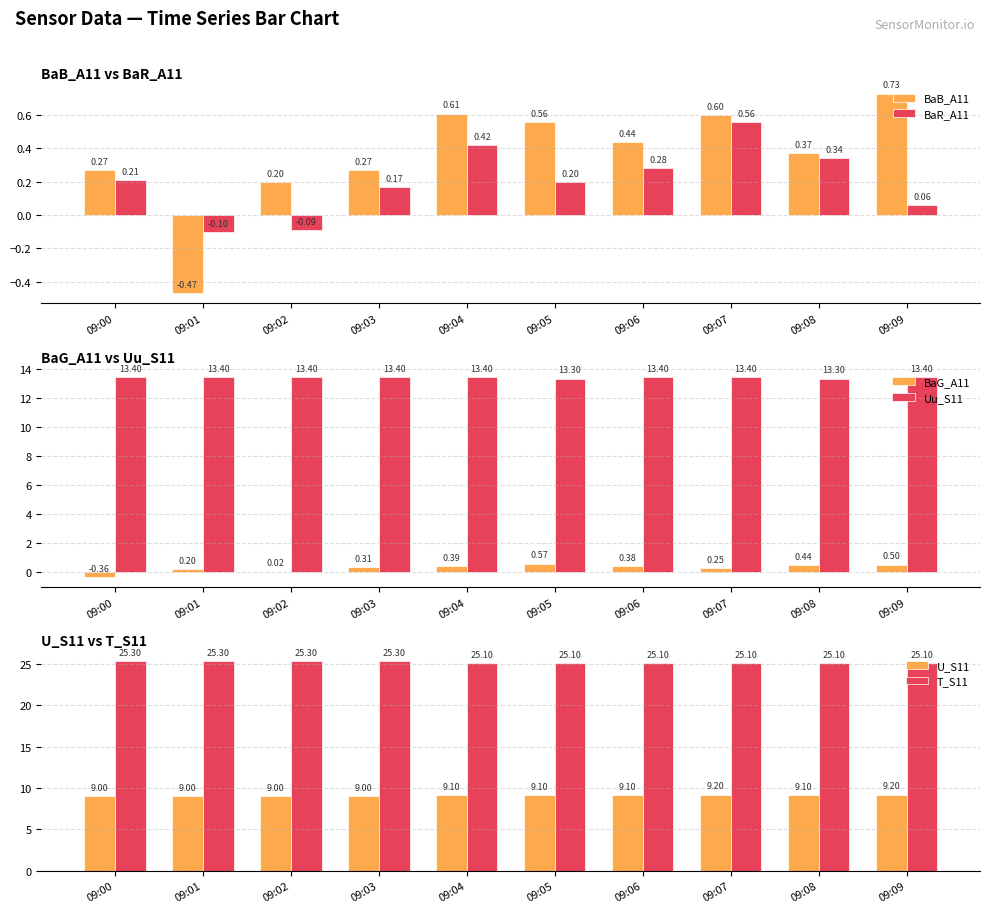

What is the greatest value displayed?

25.3